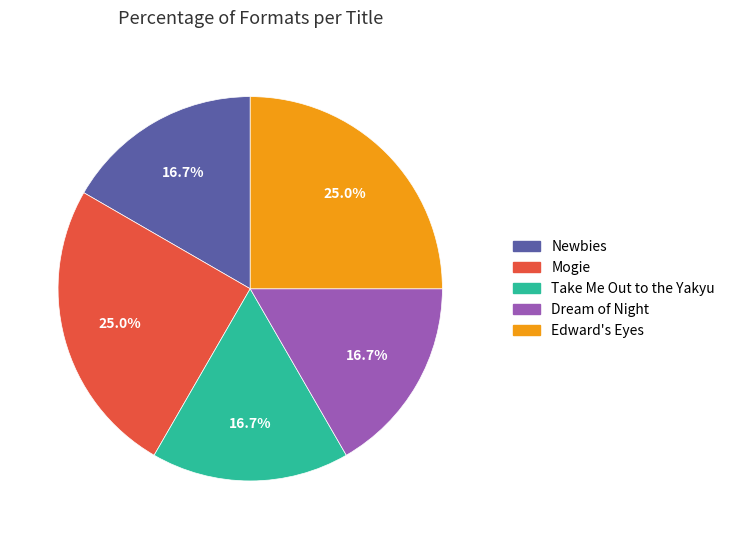

To the nearest percent, what portion does Dream of Night represent?

17%